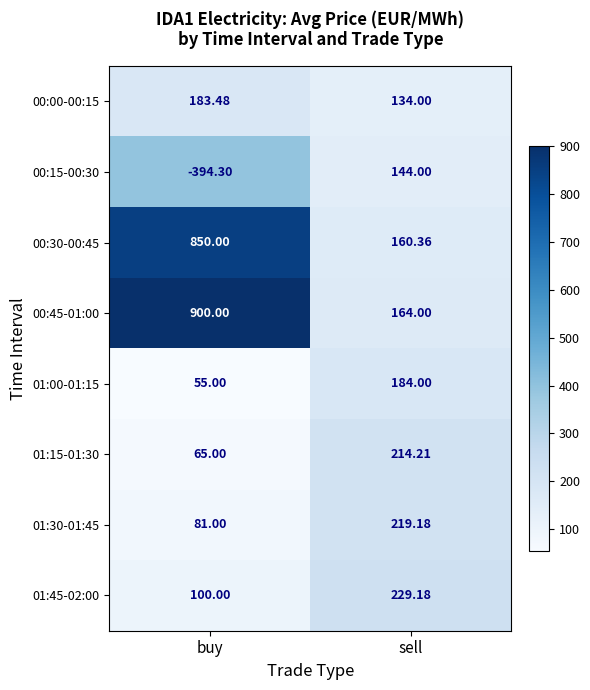

At which label does 01:30-01:45 first exceed 219?

sell